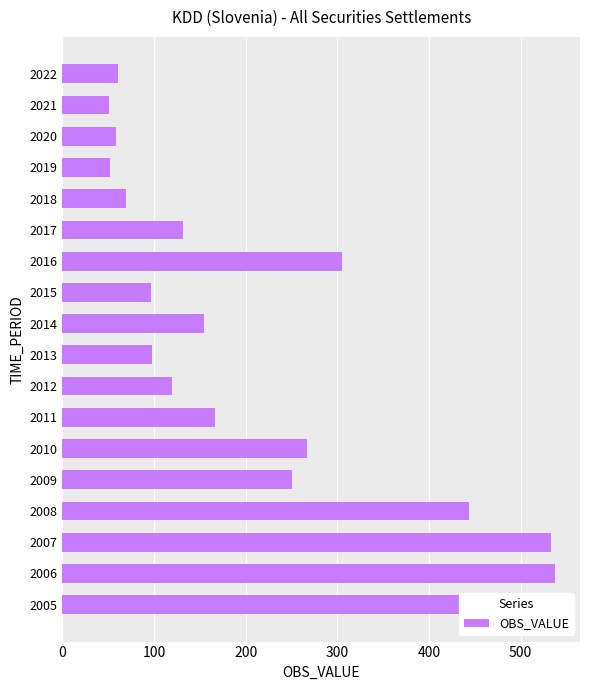

What is the maximum value shown in the chart?

538